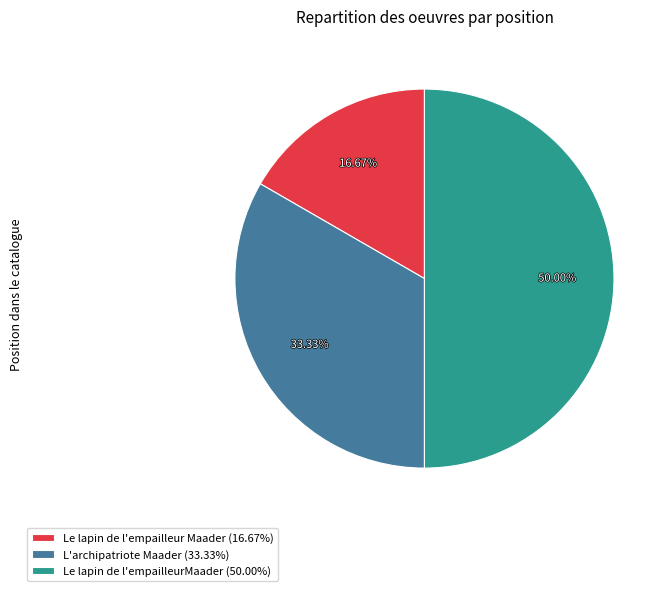

How many slices are in this pie chart?

3